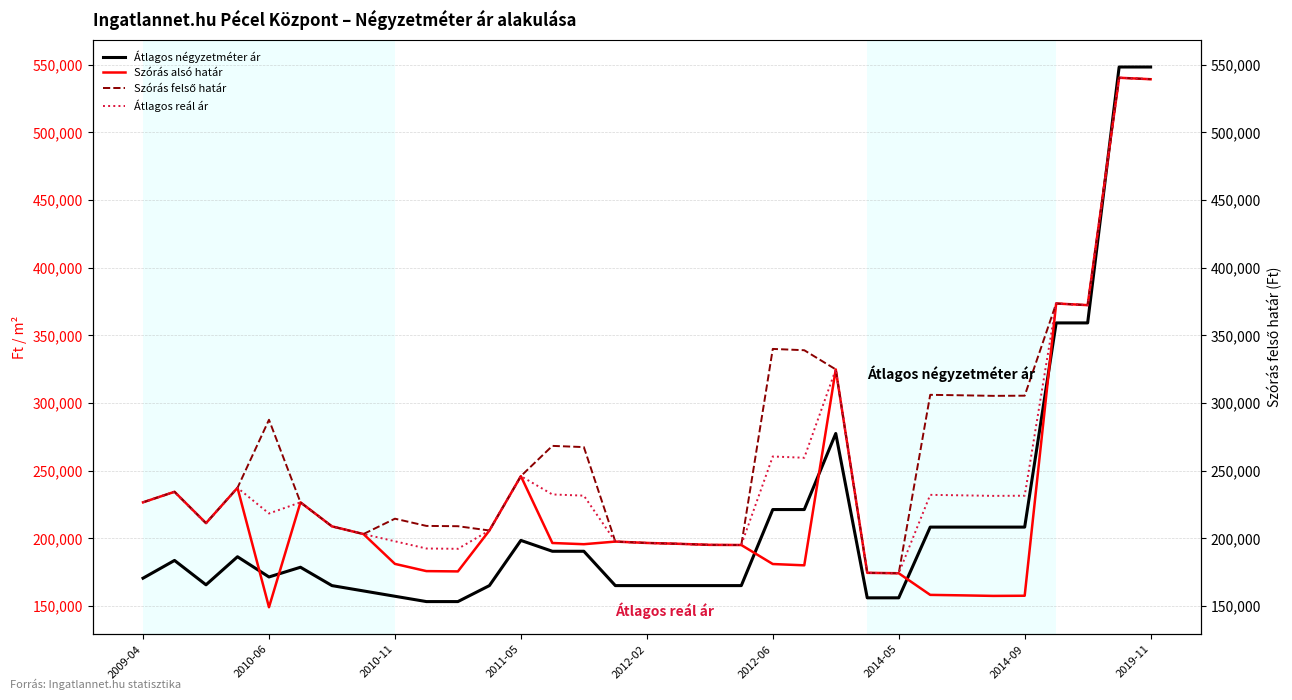

Rank the series by their average value, from lowest to highest.

Átlagos négyzetméter ár, Szórás alsó határ, Átlagos reál ár, Szórás felső határ